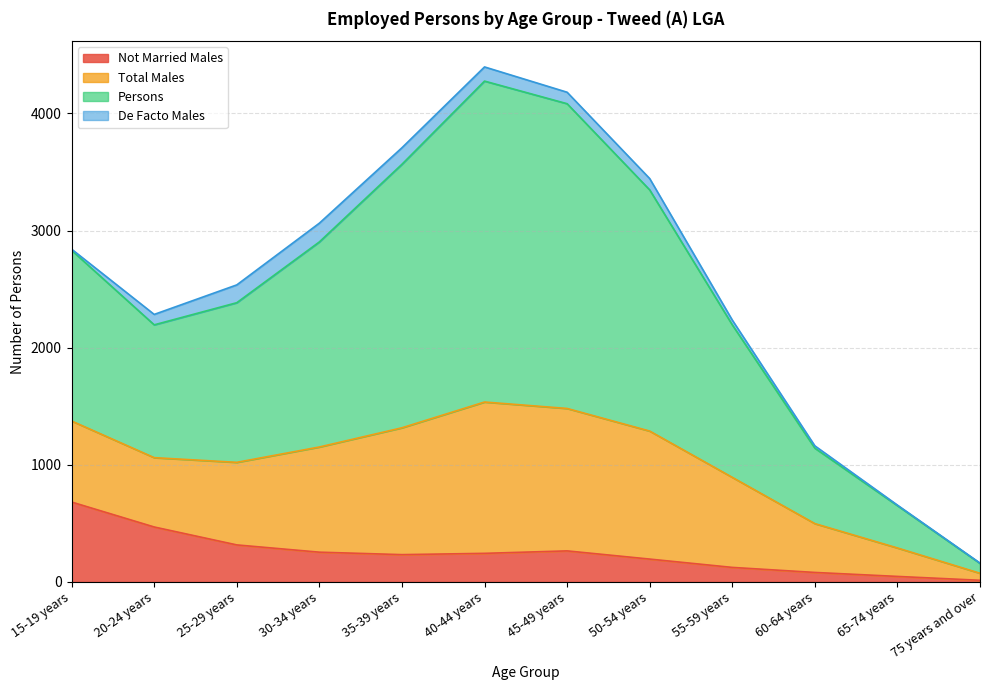

True or false: Persons has more than 0 points higher than both neighbors.

True